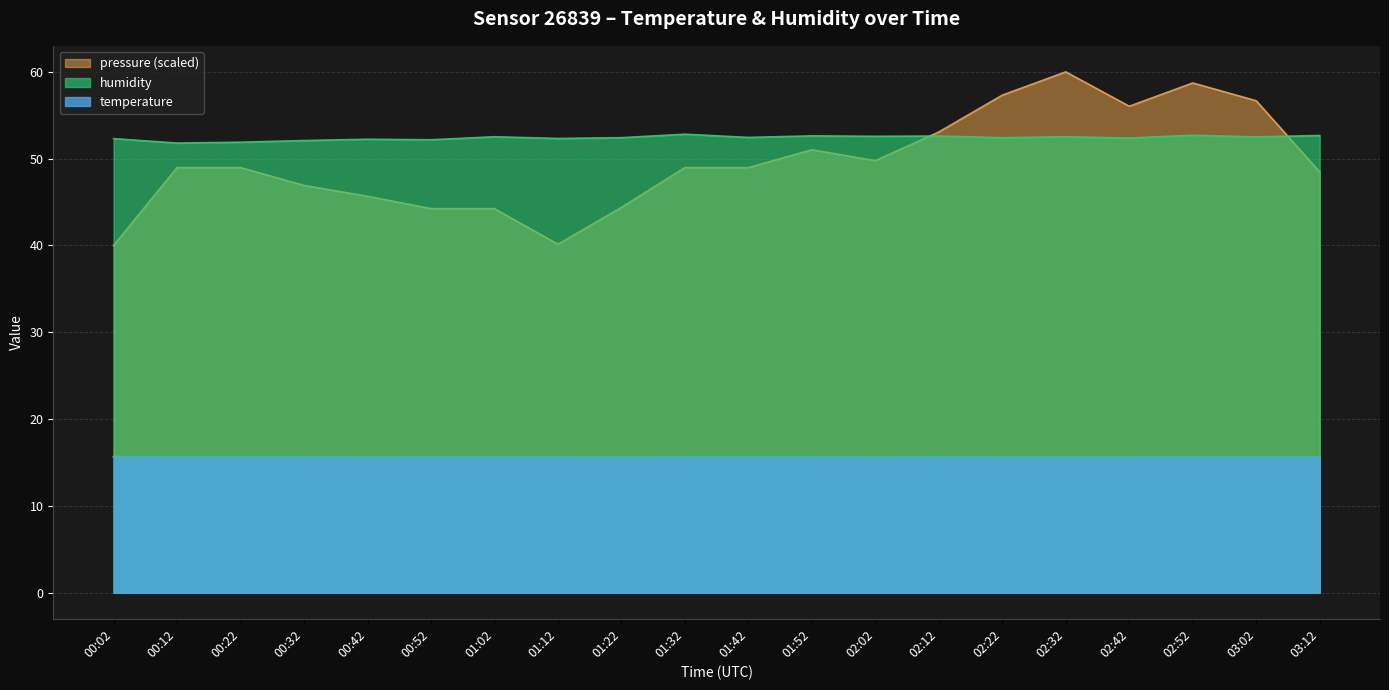

At which label does humidity reach its minimum?

00:12